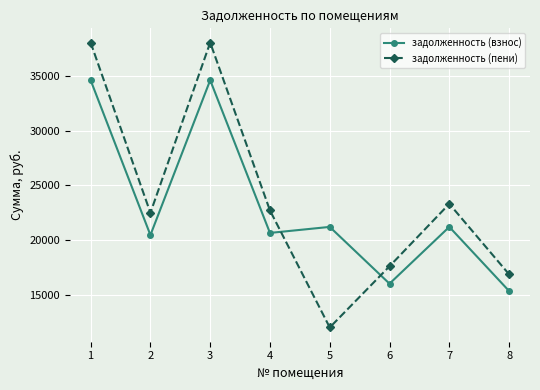

List the series in order of their peak value, lowest first.

задолженность (взнос), задолженность (пени)